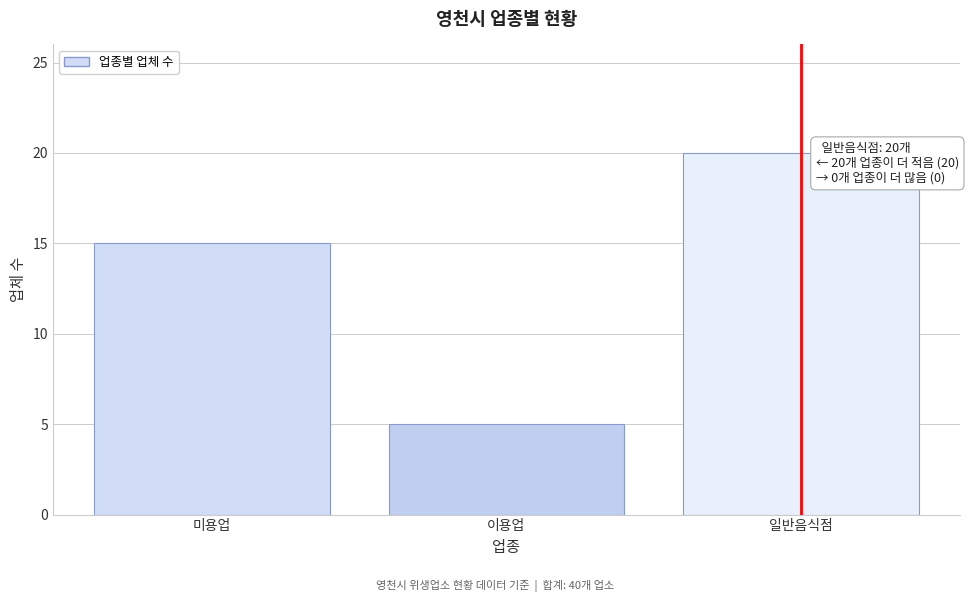

Reading left to right, extract all data points from this chart.

미용업=15	이용업=5	일반음식점=20